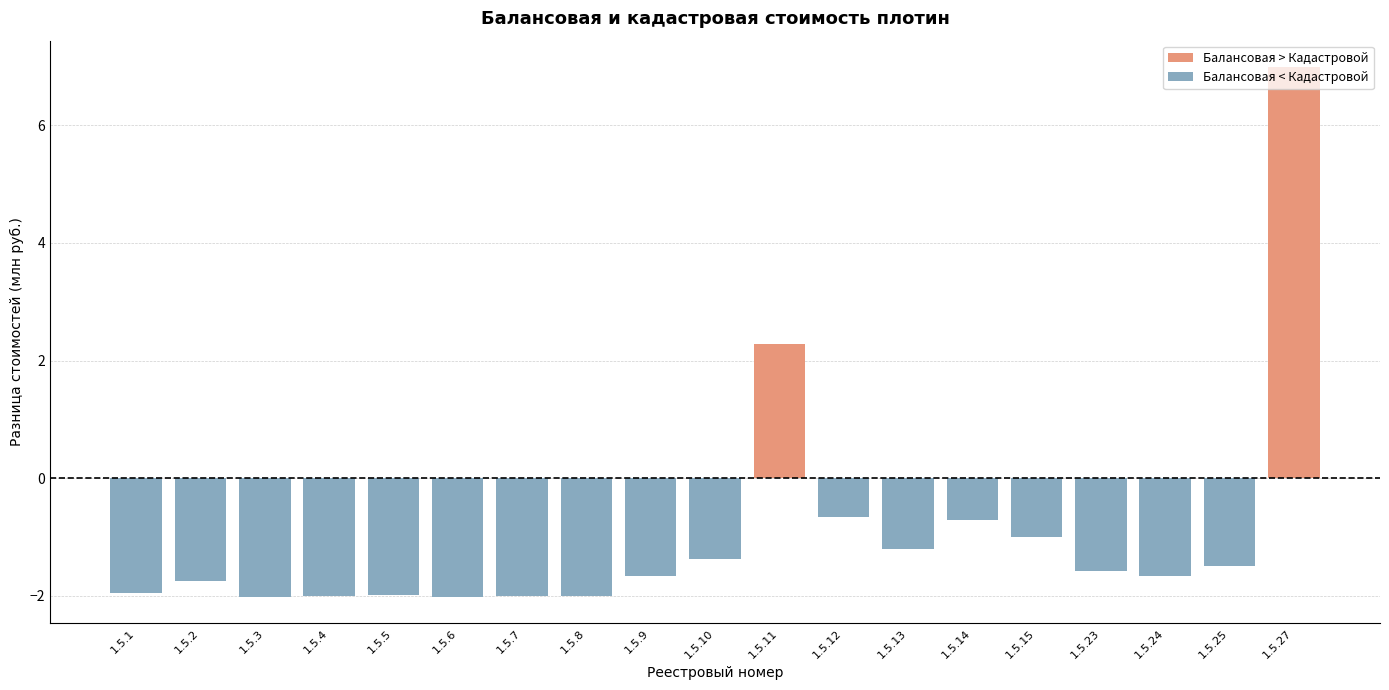

What is the change in value from 1.5.5 to 1.5.10?

+0.6